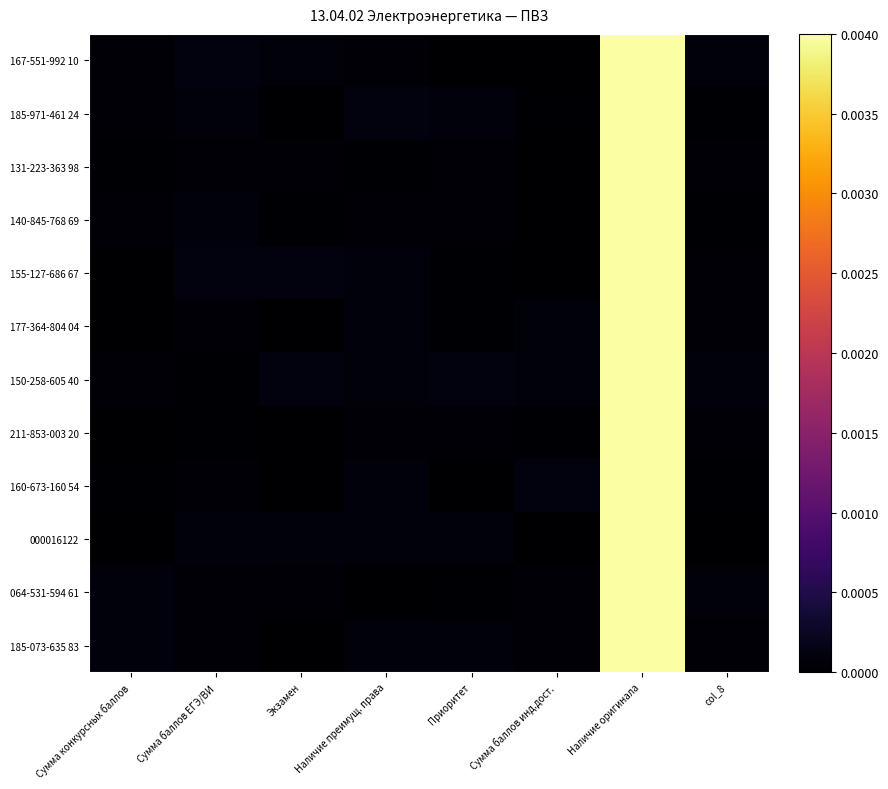

Reading left to right, what are all the values shown in this chart?

167-551-992 10: Сумма конкурсных баллов=0.0	Сумма баллов ЕГЭ/ВИ=0.0	Экзамен=0.0	Наличие преимущ. права=0.0	Приоритет=0.0	Сумма баллов инд.дост.=0.0	Наличие оригинала=0.0	col_8=0.0
185-971-461 24: Сумма конкурсных баллов=0.0	Сумма баллов ЕГЭ/ВИ=0.0	Экзамен=0.0	Наличие преимущ. права=0.0	Приоритет=0.0	Сумма баллов инд.дост.=0.0	Наличие оригинала=0.0	col_8=0.0
131-223-363 98: Сумма конкурсных баллов=0.0	Сумма баллов ЕГЭ/ВИ=0.0	Экзамен=0.0	Наличие преимущ. права=0.0	Приоритет=0.0	Сумма баллов инд.дост.=0.0	Наличие оригинала=0.0	col_8=0.0
140-845-768 69: Сумма конкурсных баллов=0.0	Сумма баллов ЕГЭ/ВИ=0.0	Экзамен=0.0	Наличие преимущ. права=0.0	Приоритет=0.0	Сумма баллов инд.дост.=0.0	Наличие оригинала=0.0	col_8=0.0
155-127-686 67: Сумма конкурсных баллов=0.0	Сумма баллов ЕГЭ/ВИ=0.0	Экзамен=0.0	Наличие преимущ. права=0.0	Приоритет=0.0	Сумма баллов инд.дост.=0.0	Наличие оригинала=0.0	col_8=0.0
177-364-804 04: Сумма конкурсных баллов=0.0	Сумма баллов ЕГЭ/ВИ=0.0	Экзамен=0.0	Наличие преимущ. права=0.0	Приоритет=0.0	Сумма баллов инд.дост.=0.0	Наличие оригинала=0.0	col_8=0.0
150-258-605 40: Сумма конкурсных баллов=0.0	Сумма баллов ЕГЭ/ВИ=0.0	Экзамен=0.0	Наличие преимущ. права=0.0	Приоритет=0.0	Сумма баллов инд.дост.=0.0	Наличие оригинала=0.0	col_8=0.0
211-853-003 20: Сумма конкурсных баллов=0.0	Сумма баллов ЕГЭ/ВИ=0.0	Экзамен=0.0	Наличие преимущ. права=0.0	Приоритет=0.0	Сумма баллов инд.дост.=0.0	Наличие оригинала=0.0	col_8=0.0
160-673-160 54: Сумма конкурсных баллов=0.0	Сумма баллов ЕГЭ/ВИ=0.0	Экзамен=0.0	Наличие преимущ. права=0.0	Приоритет=0.0	Сумма баллов инд.дост.=0.0	Наличие оригинала=0.0	col_8=0.0
000016122: Сумма конкурсных баллов=0.0	Сумма баллов ЕГЭ/ВИ=0.0	Экзамен=0.0	Наличие преимущ. права=0.0	Приоритет=0.0	Сумма баллов инд.дост.=0.0	Наличие оригинала=0.0	col_8=0.0
064-531-594 61: Сумма конкурсных баллов=0.0	Сумма баллов ЕГЭ/ВИ=0.0	Экзамен=0.0	Наличие преимущ. права=0.0	Приоритет=0.0	Сумма баллов инд.дост.=0.0	Наличие оригинала=0.0	col_8=0.0
185-073-635 83: Сумма конкурсных баллов=0.0	Сумма баллов ЕГЭ/ВИ=0.0	Экзамен=0.0	Наличие преимущ. права=0.0	Приоритет=0.0	Сумма баллов инд.дост.=0.0	Наличие оригинала=0.0	col_8=0.0